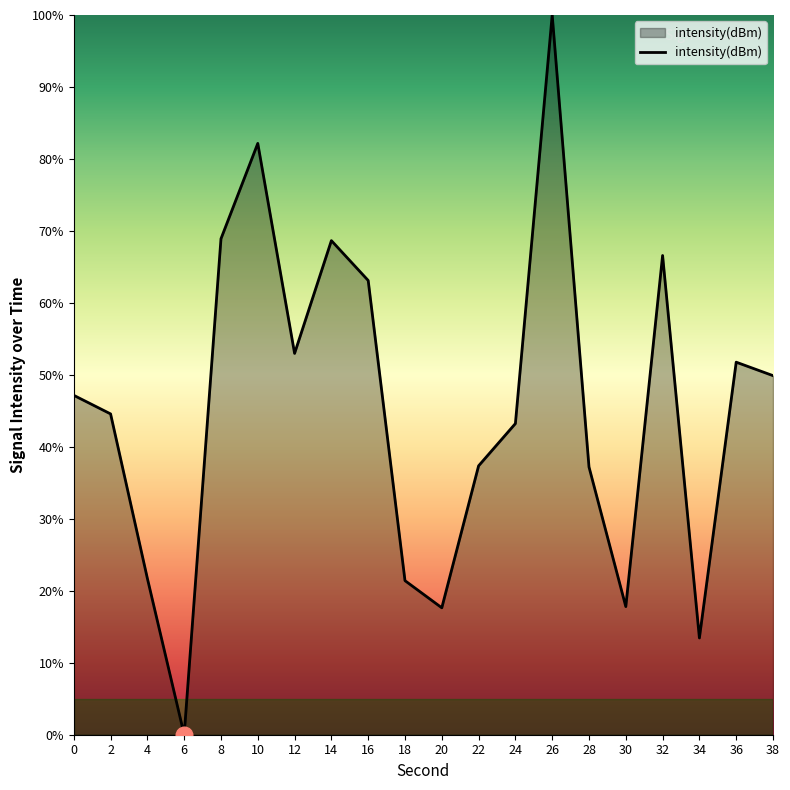

How many series are shown in this chart?

1